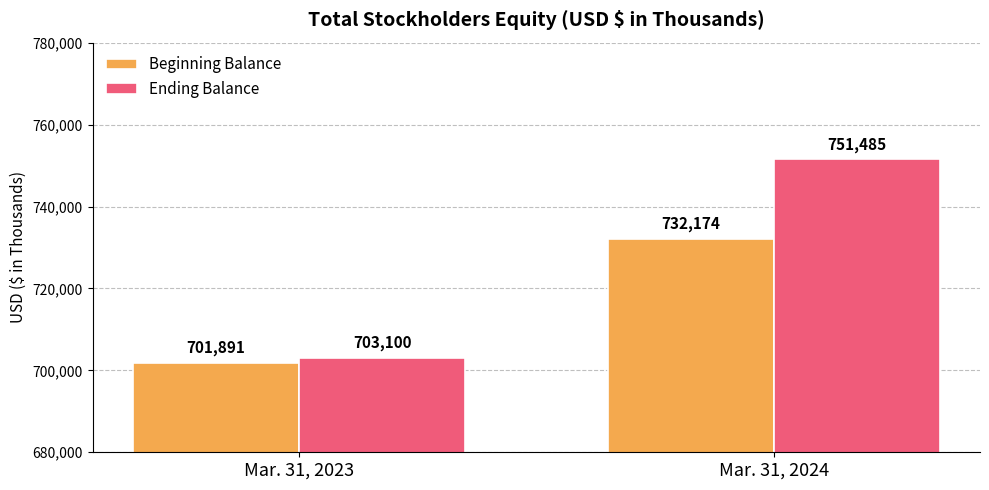

Which series has the widest spread of values?

Ending Balance